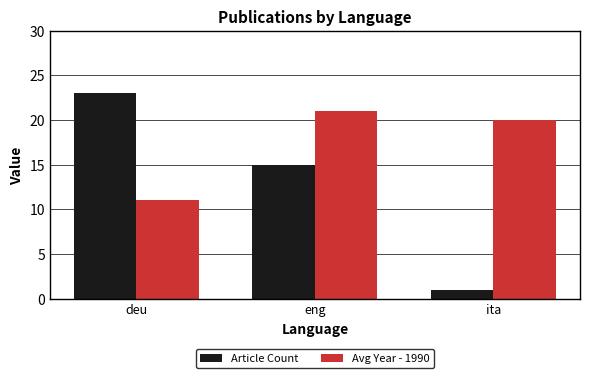

What is the average value of the Article Count series?

13